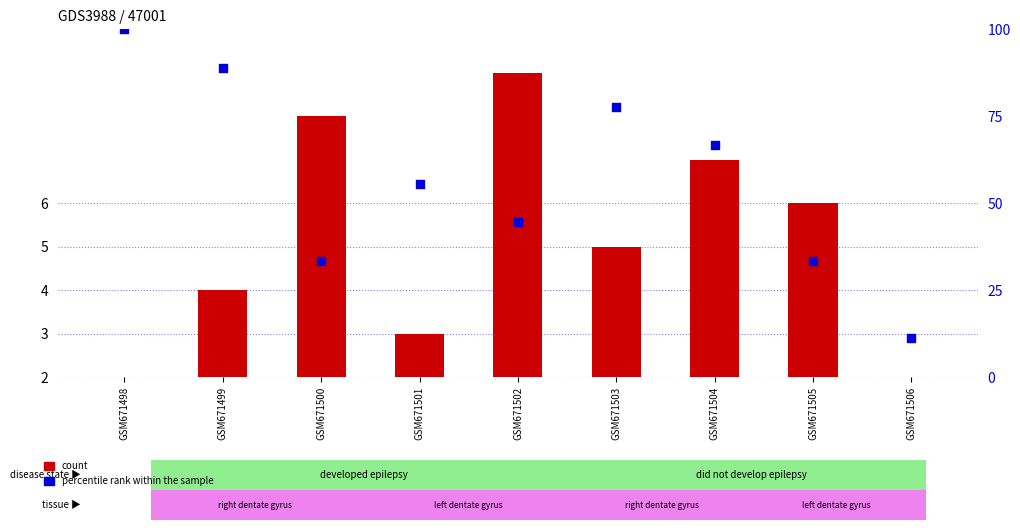

Which series contains the lowest Y value?

count